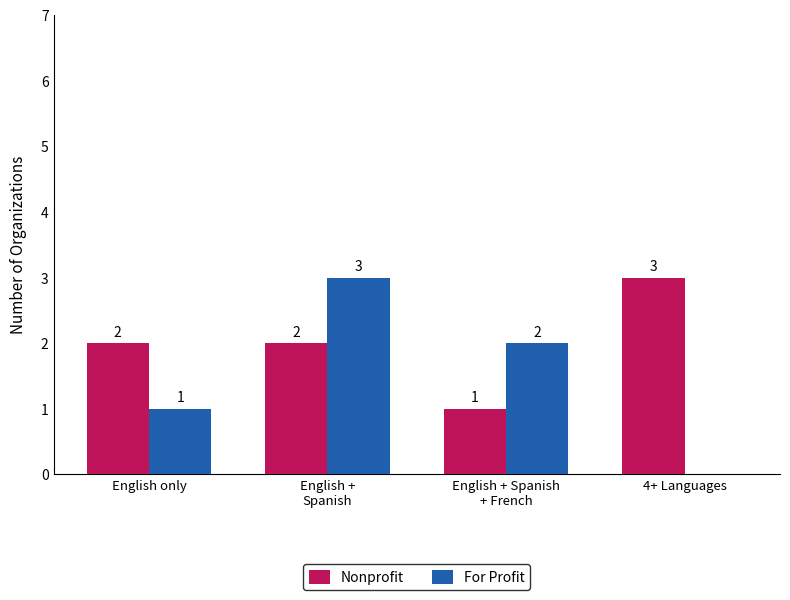

What is the sum of all Nonprofit values?

8